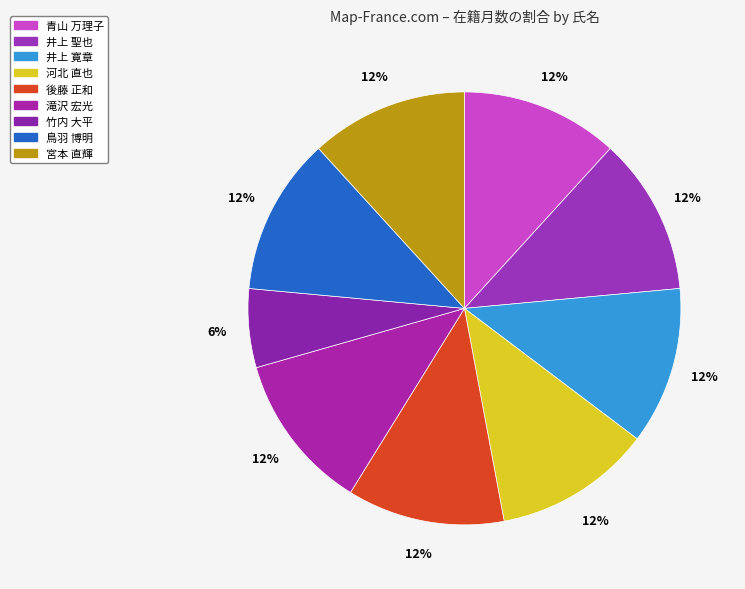

How many segments does this pie chart have?

9